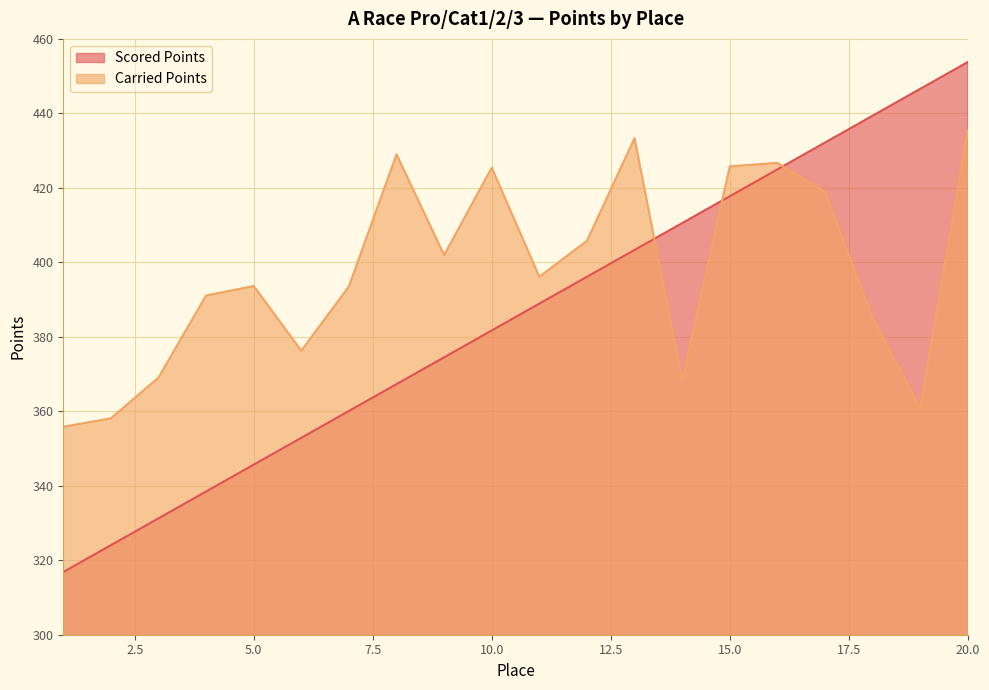

Read the Scored Points value at 4.

338.5